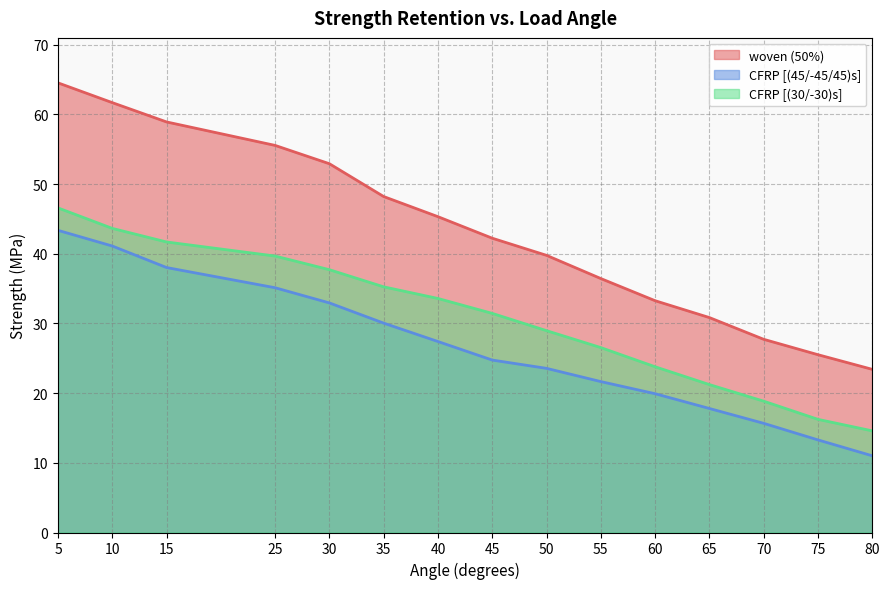

What is the difference between the second highest and minimum values in the CFRP [(45/-45/45)s] series?

30.1